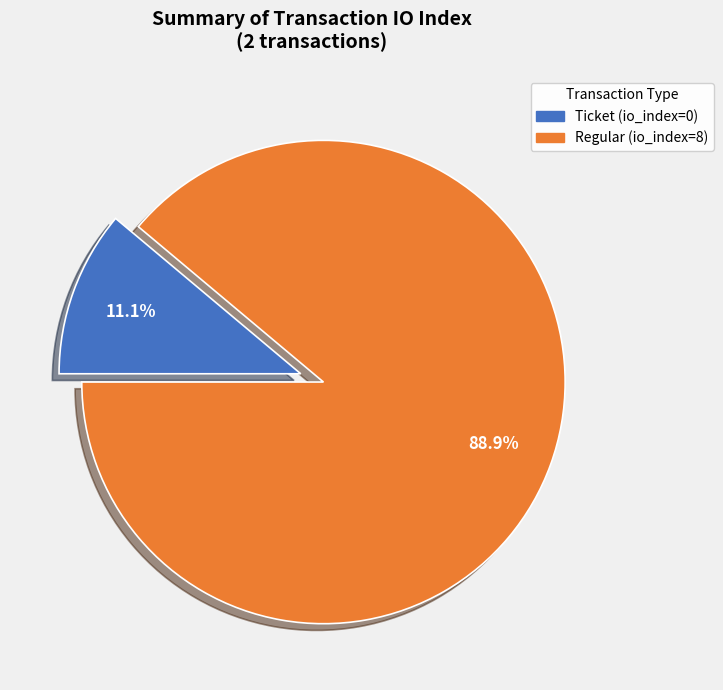

To the nearest percent, what is the combined percentage of Ticket (io_index=0) and Regular (io_index=8)?

100%